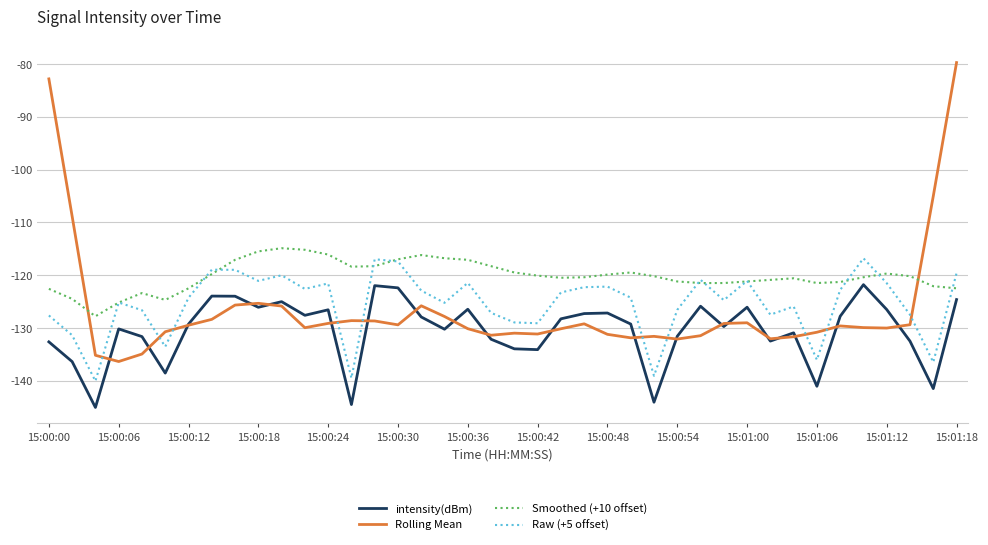

Which series has the largest total across all categories?

Smoothed (+10 offset)